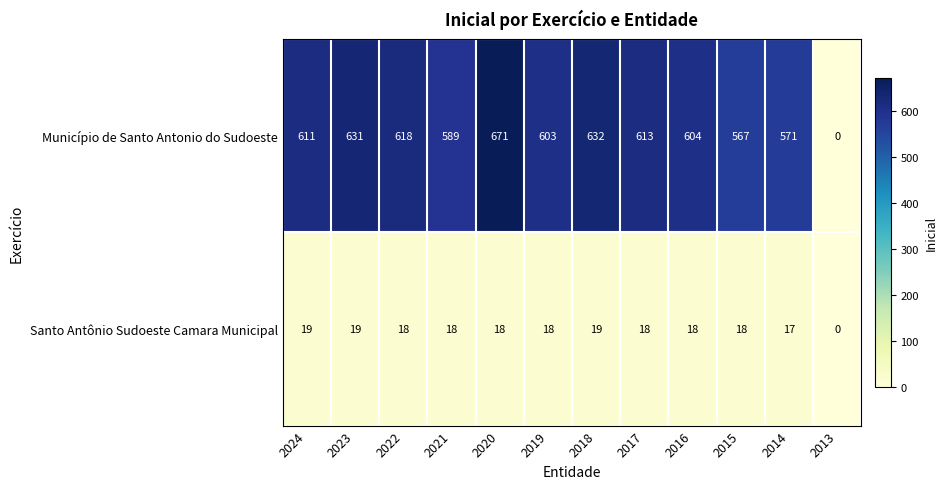

What is the sum of the Santo Antônio Sudoeste Camara Municipal values at 2019 and 2015?

36